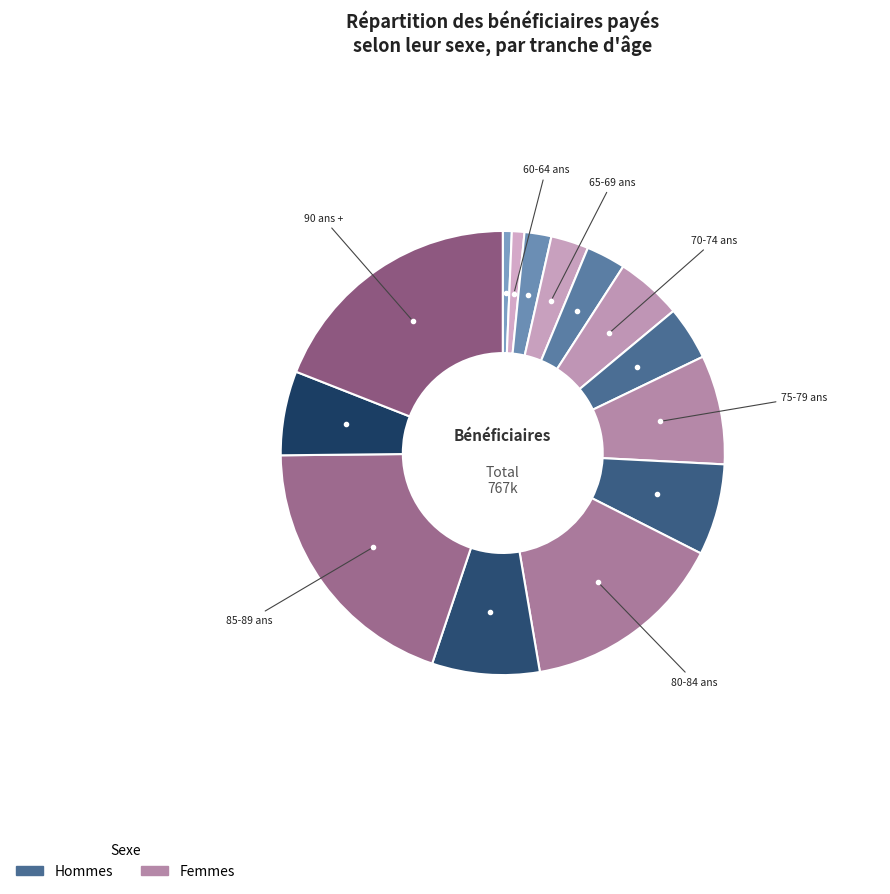

How many segments does this pie chart have?

14